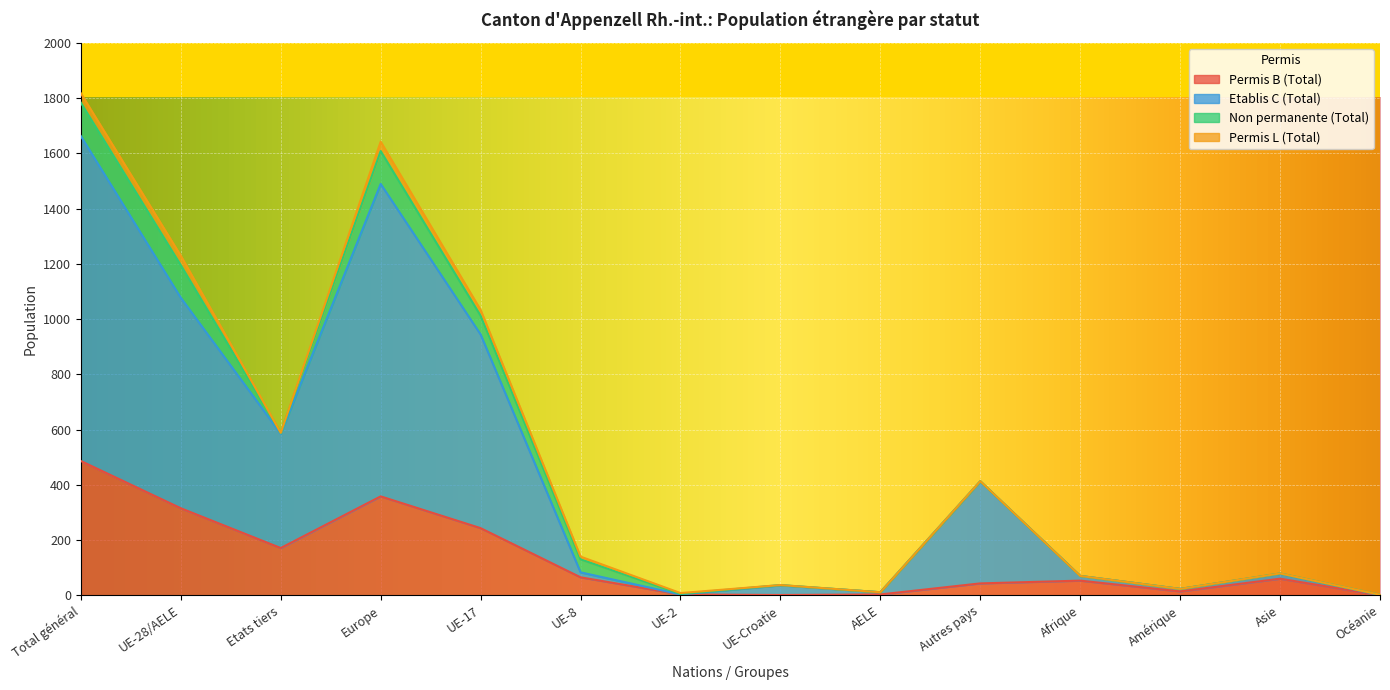

What is the sum of all Permis B (Total) values?

1815